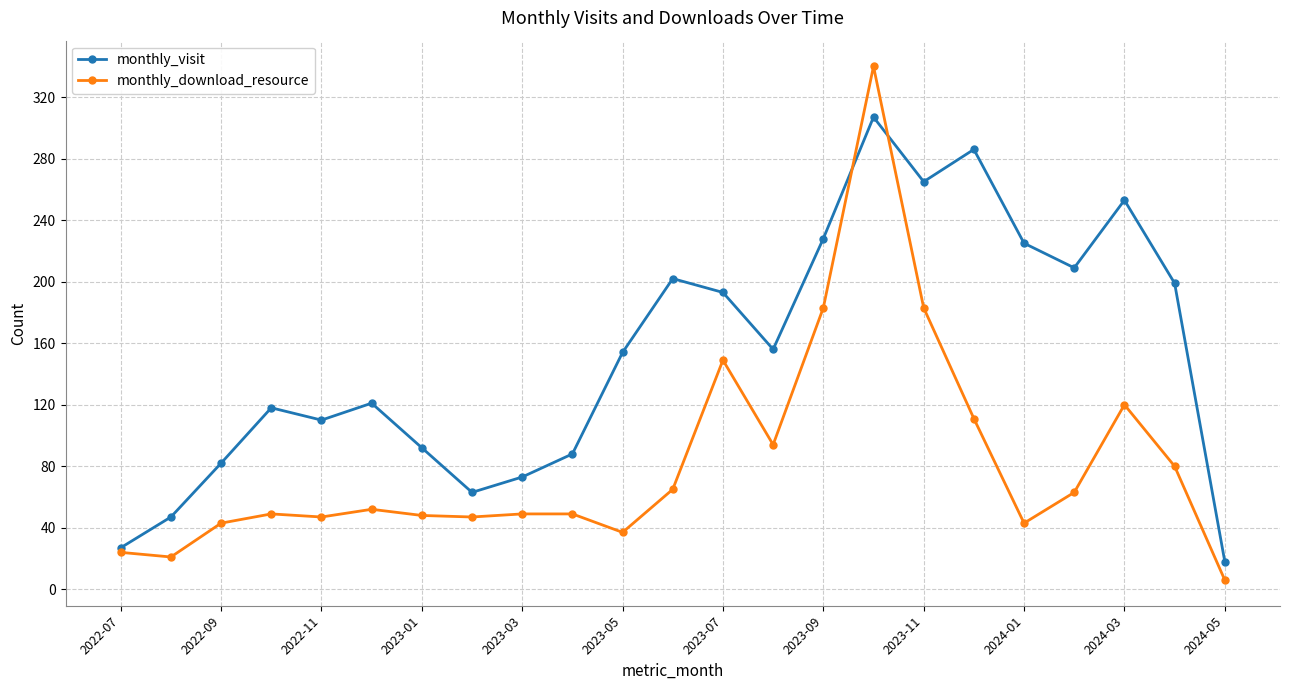

What is the value of the monthly_visit point at the 13th from the left?

193